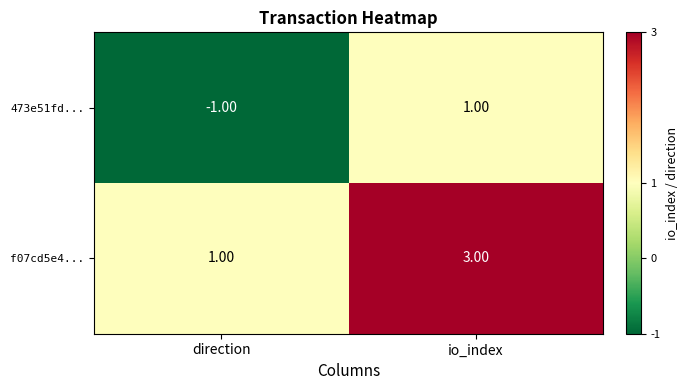

How many series are shown in this chart?

2